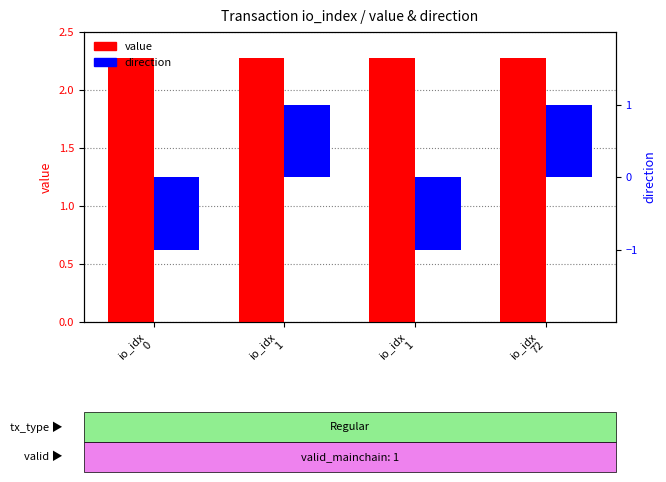

What is the average value of the value series?

2.3